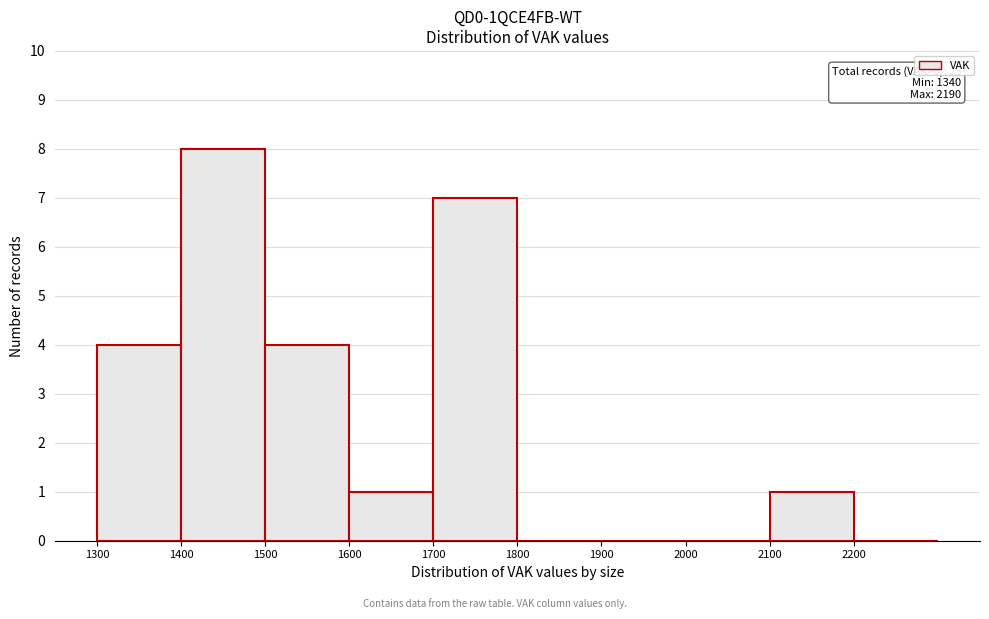

Over which range of the x-axis is the bar tallest?

1400 to 1500